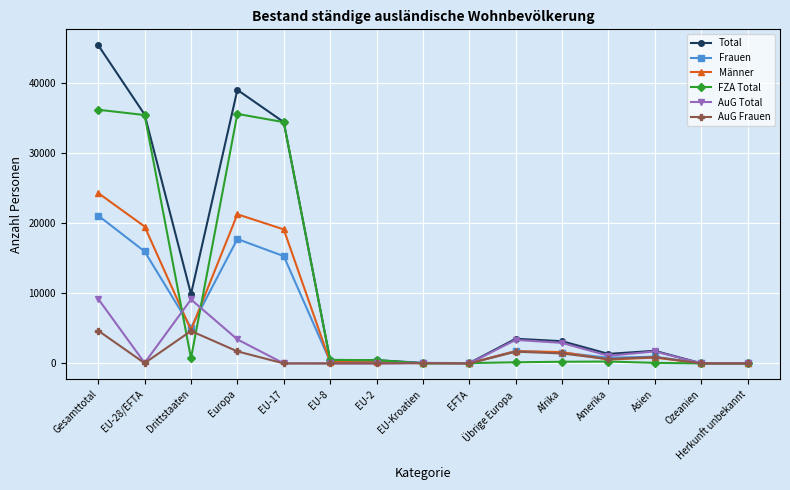

What is the sum of the Total values at Herkunft unbekannt and EU-2?

486